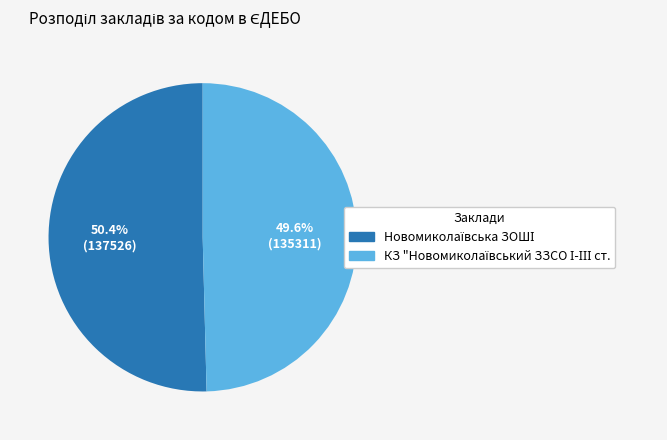

Is there any slice that represents more than half of the pie?

Yes